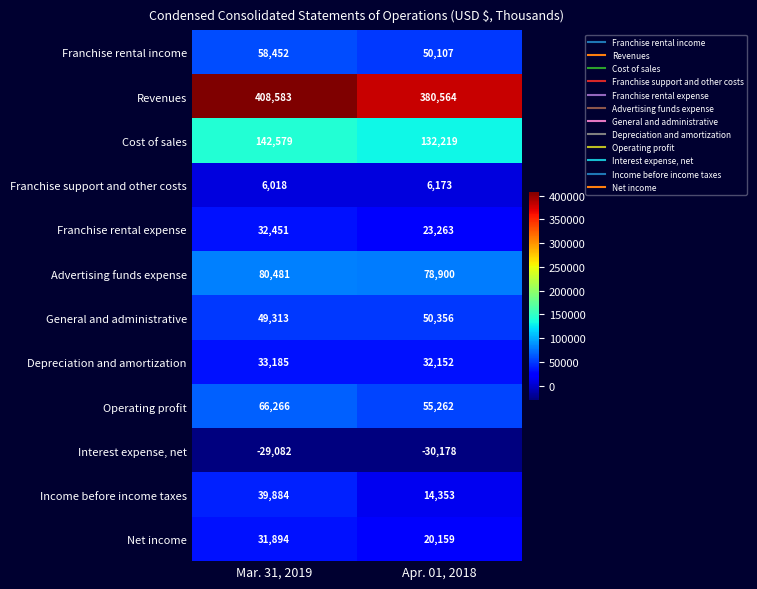

What is the sum of the Franchise support and other costs values at Apr. 01, 2018 and Mar. 31, 2019?

12191